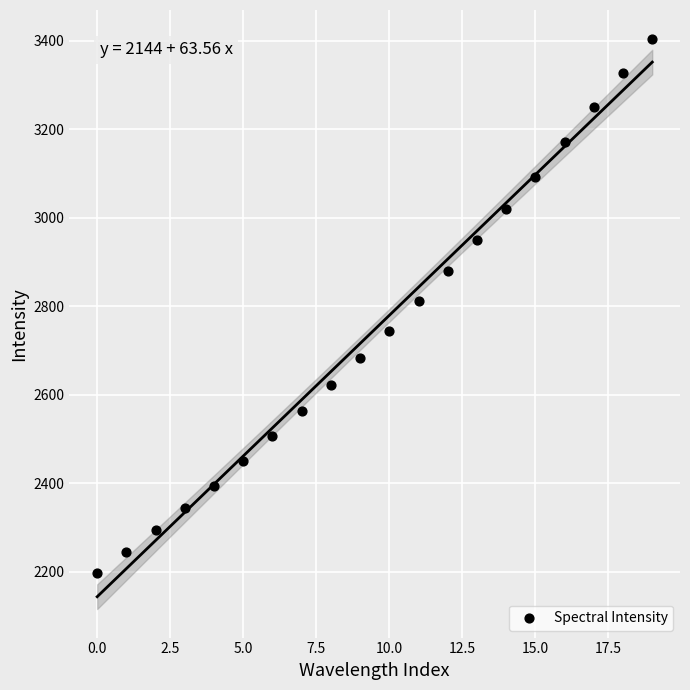

What is the range of Y values (max minus min)?

1206.3